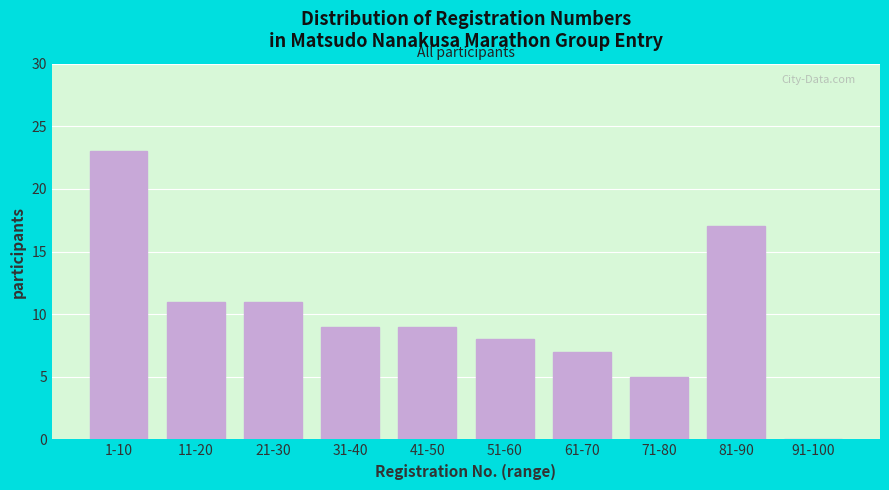

Reading right to left, list all the values displayed in this chart.

91-100=0	81-90=17	71-80=5	61-70=7	51-60=8	41-50=9	31-40=9	21-30=11	11-20=11	1-10=23